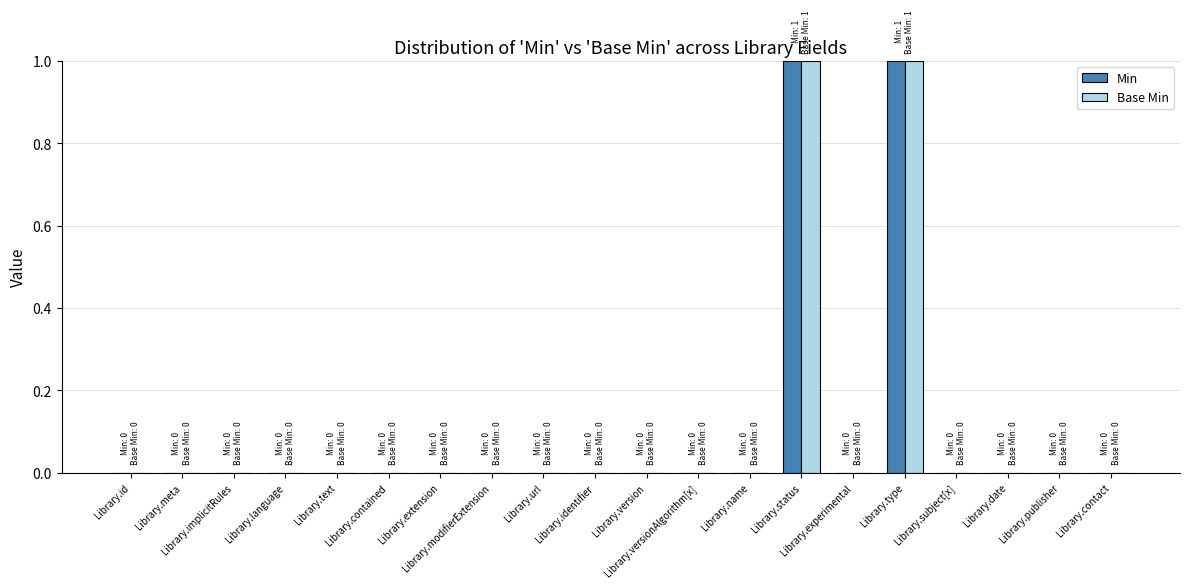

What are all the series names shown in the legend?

Min, Base Min